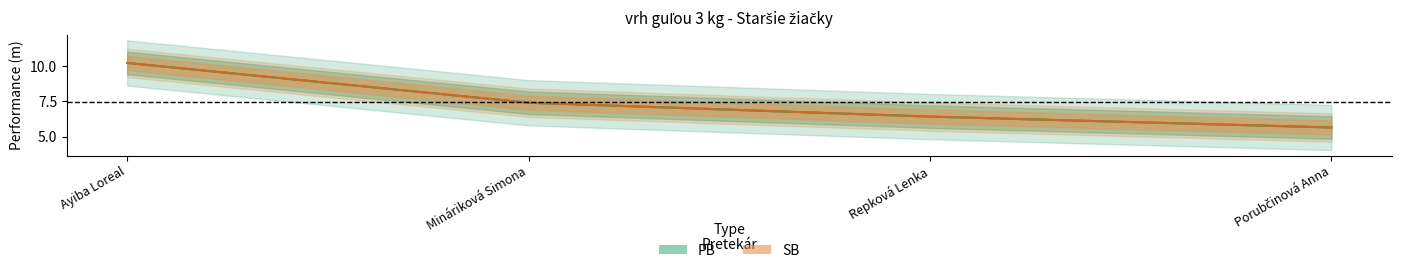

Reading right to left, extract all data points from this chart.

PB: Porubčinová Anna=5.7	Repková Lenka=6.4	Mináriková Simona=7.4	Ayiba Loreal=10.2
SB: Porubčinová Anna=5.7	Repková Lenka=6.4	Mináriková Simona=7.4	Ayiba Loreal=10.2